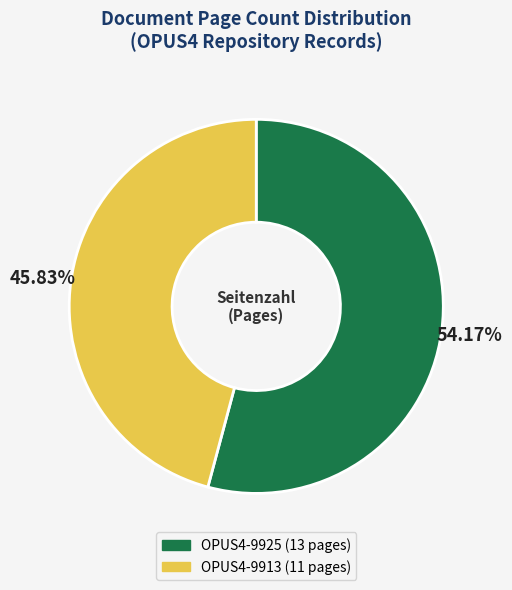

Rank the categories by value from highest to lowest.

OPUS4-9925, OPUS4-9913